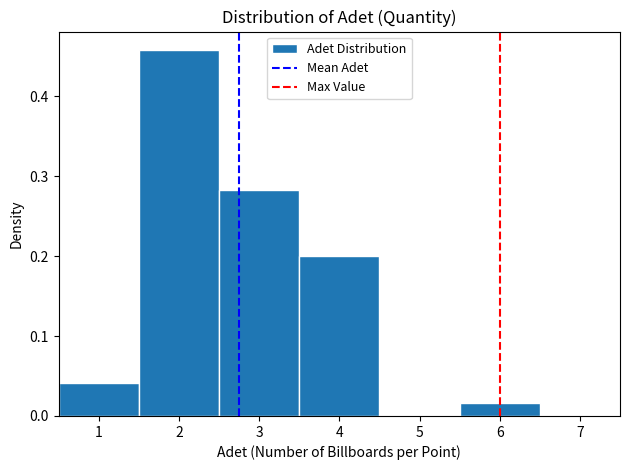

Reading left to right, list every bar in this chart as the range it spans on the x-axis followed by its height. The values are not printed on the chart, so give them approximately, as read against the axis.

0.5 to 1.5: 0.04
1.5 to 2.5: 0.46
2.5 to 3.5: 0.28
3.5 to 4.5: 0.20
4.5 to 5.5: 0
5.5 to 6.5: 0.02